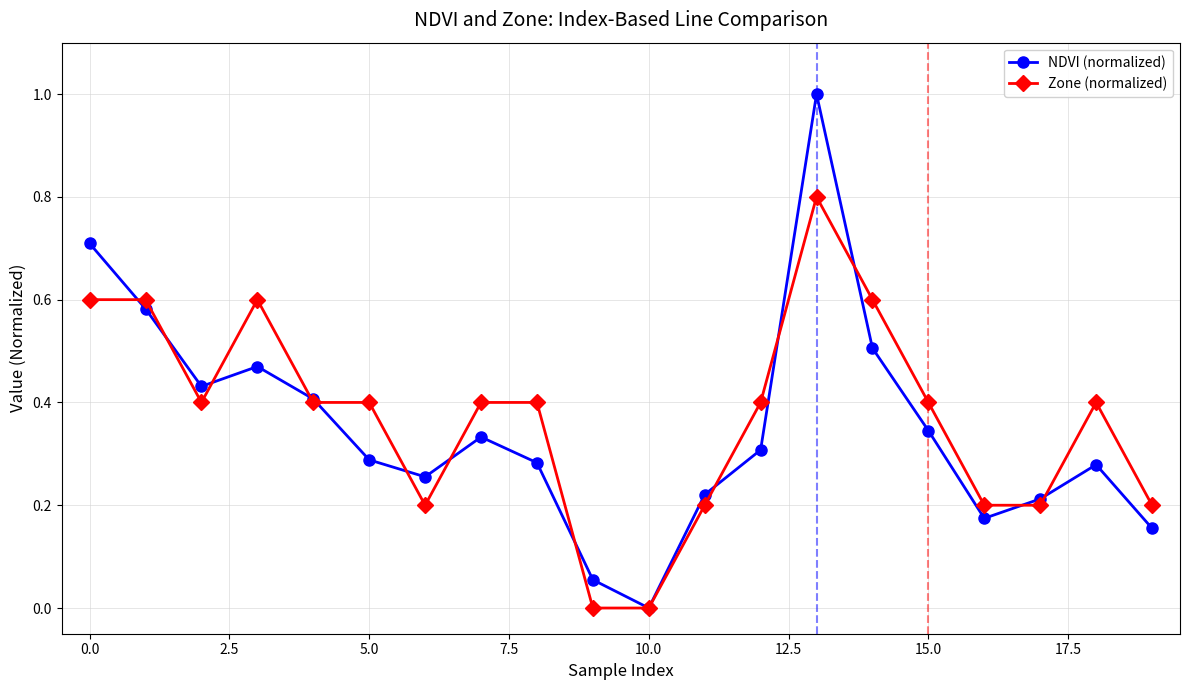

Which series has the largest range (max minus min)?

NDVI (normalized)